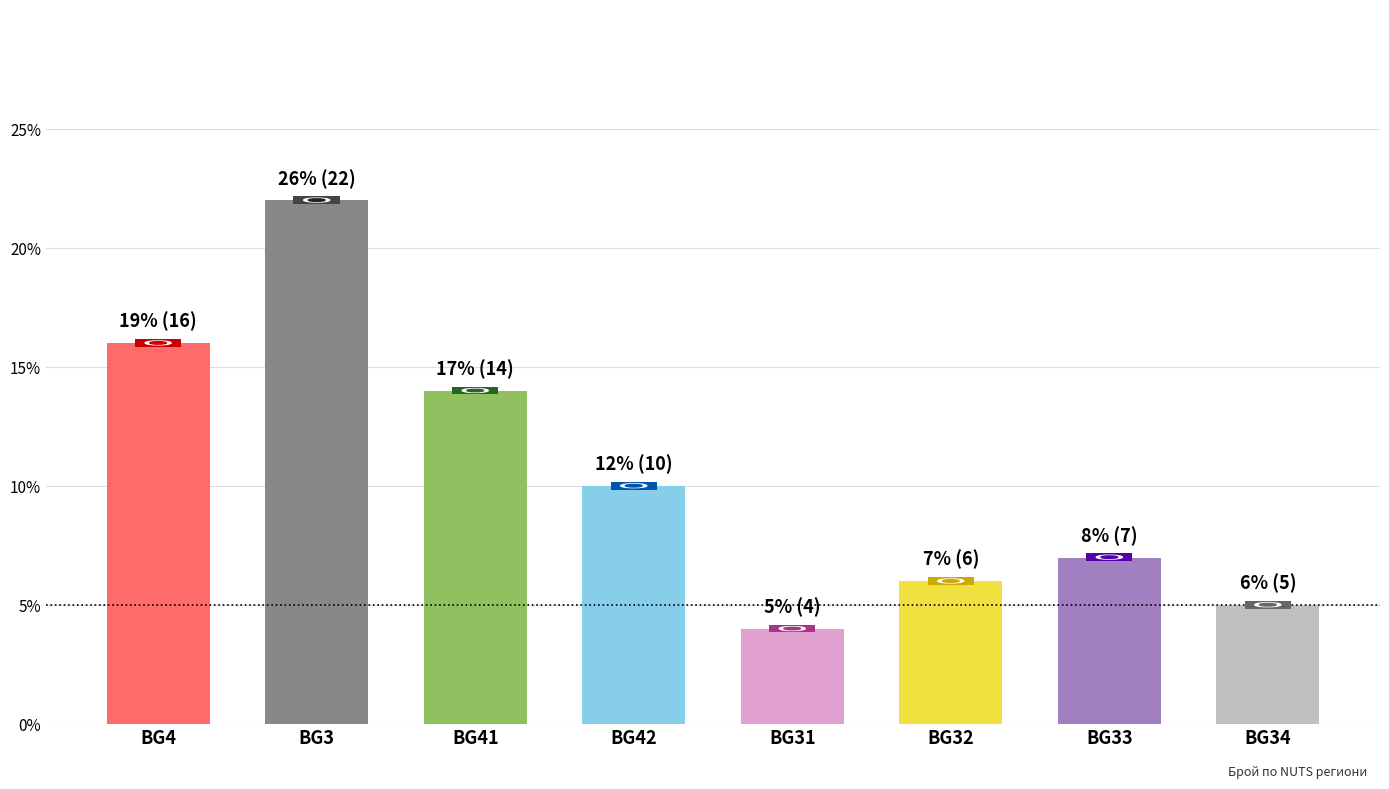

List the labels in order of value, smallest first.

BG31, BG34, BG32, BG33, BG42, BG41, BG4, BG3